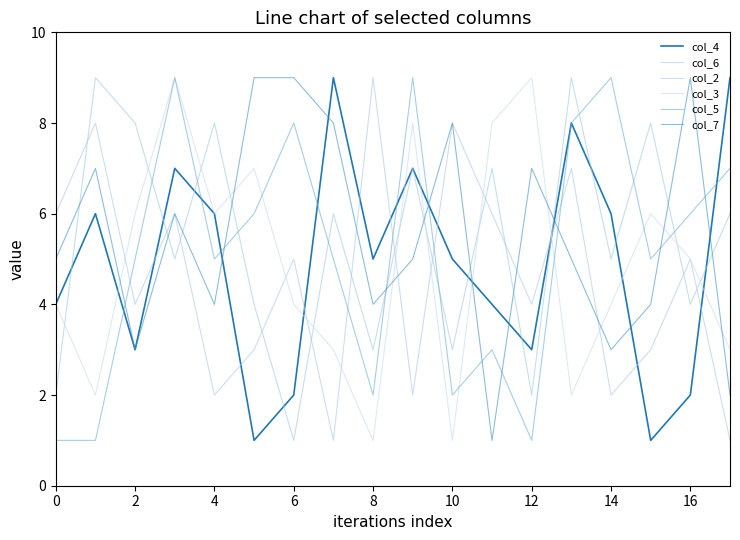

Rank the series by their maximum value, from highest to lowest.

col_4, col_6, col_2, col_3, col_5, col_7